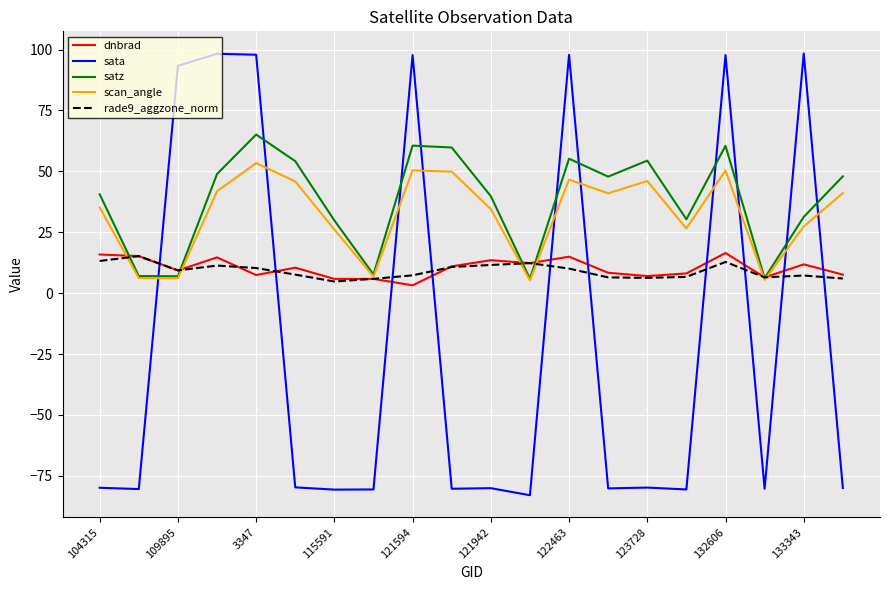

Which series has the largest range (max minus min)?

sata